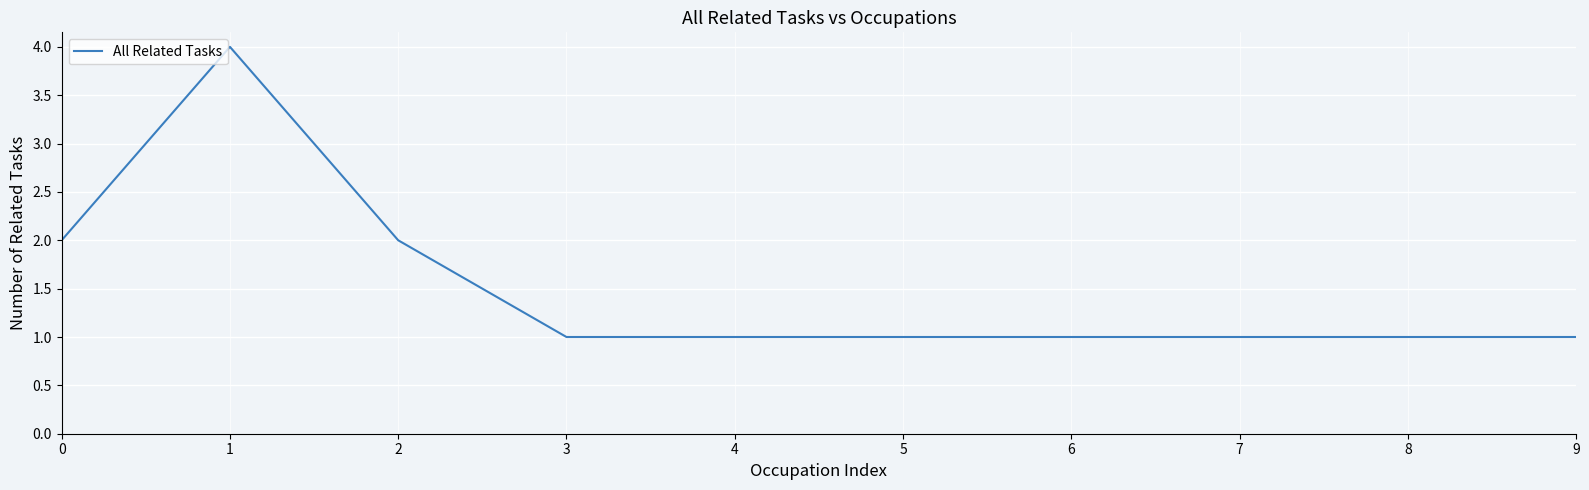

The chart shows a value of 1 at 3. True or false?

True